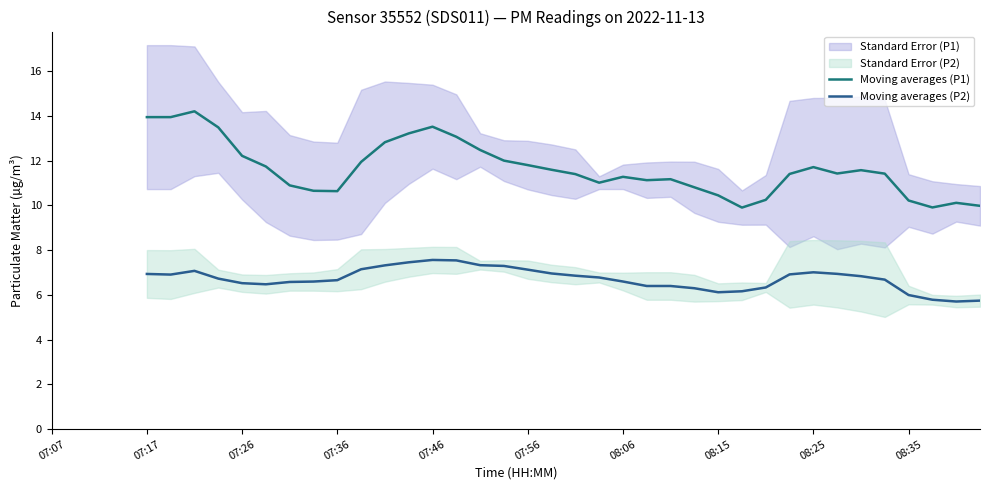

What is the smallest value displayed?

5.7